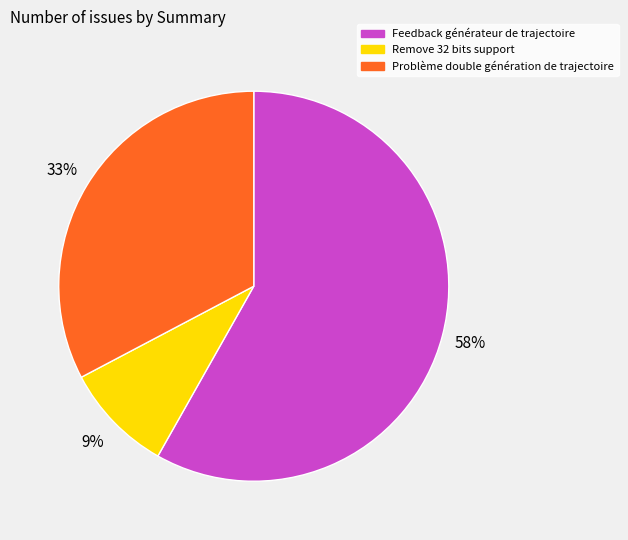

Rank the categories by value from lowest to highest.

Remove 32 bits support, Problème double génération de trajectoire, Feedback générateur de trajectoire